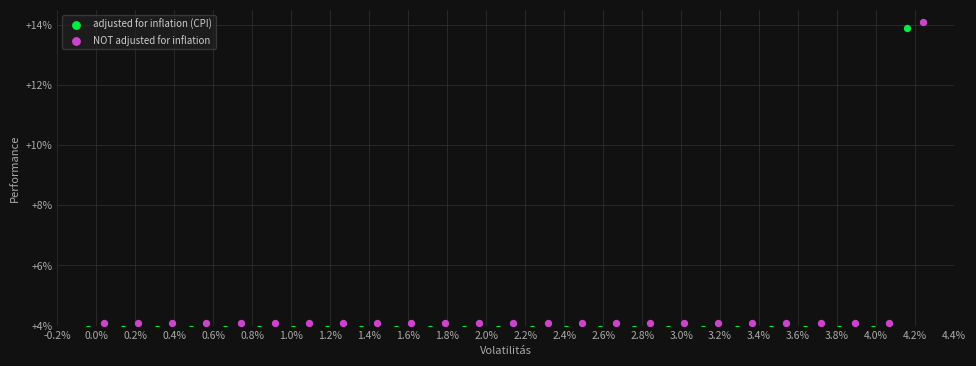

What are all the series names shown in the legend?

adjusted for inflation (CPI), NOT adjusted for inflation